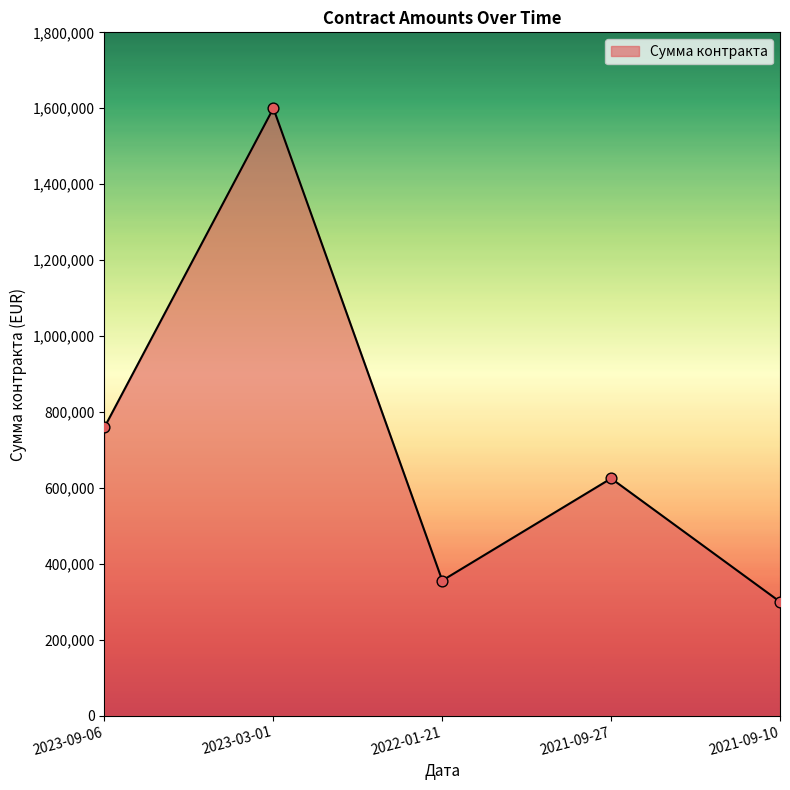

Between 2023-09-06 and 2021-09-10, which is larger?

2023-09-06